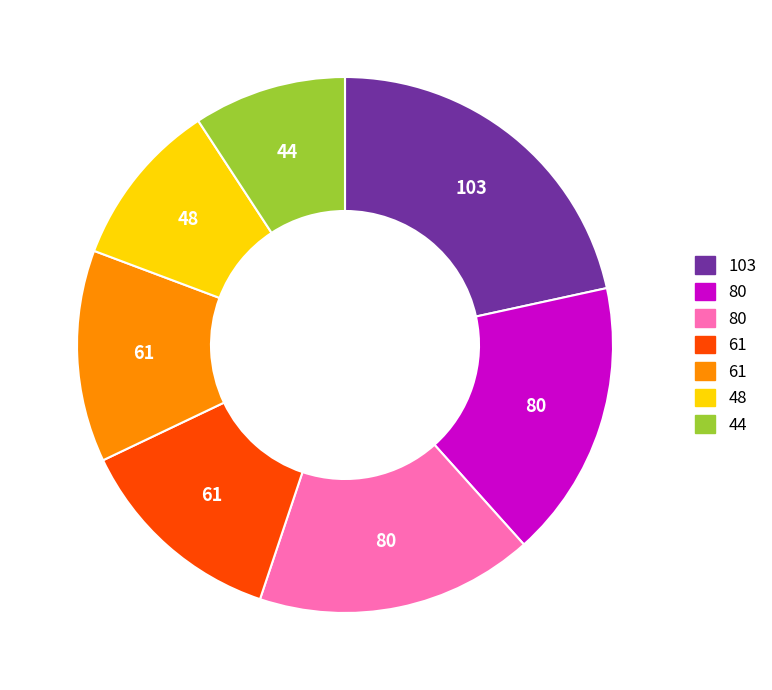

Is there a majority slice in this chart?

No